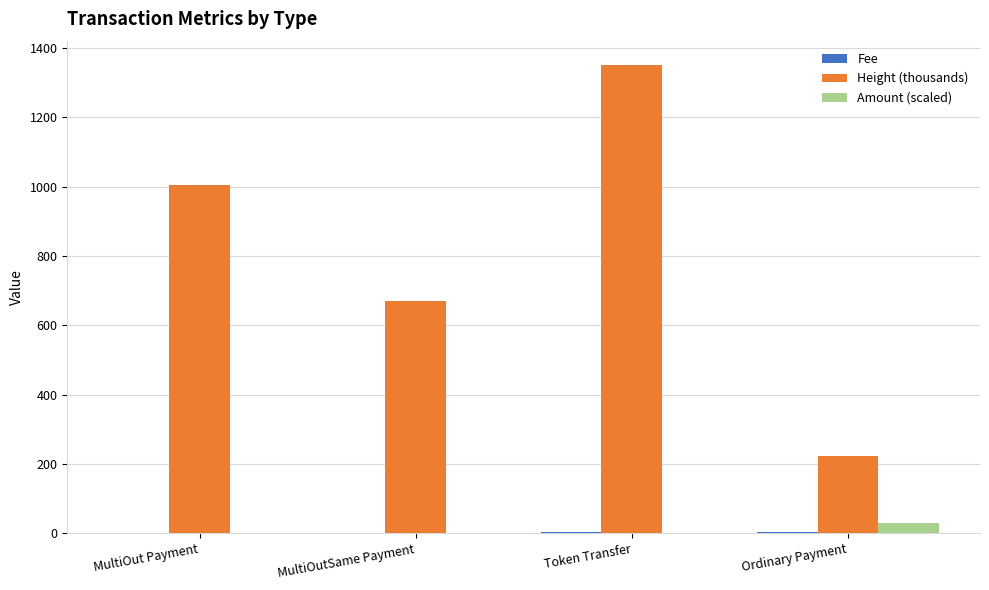

Where does the Amount (scaled) series first go above 2?

MultiOut Payment